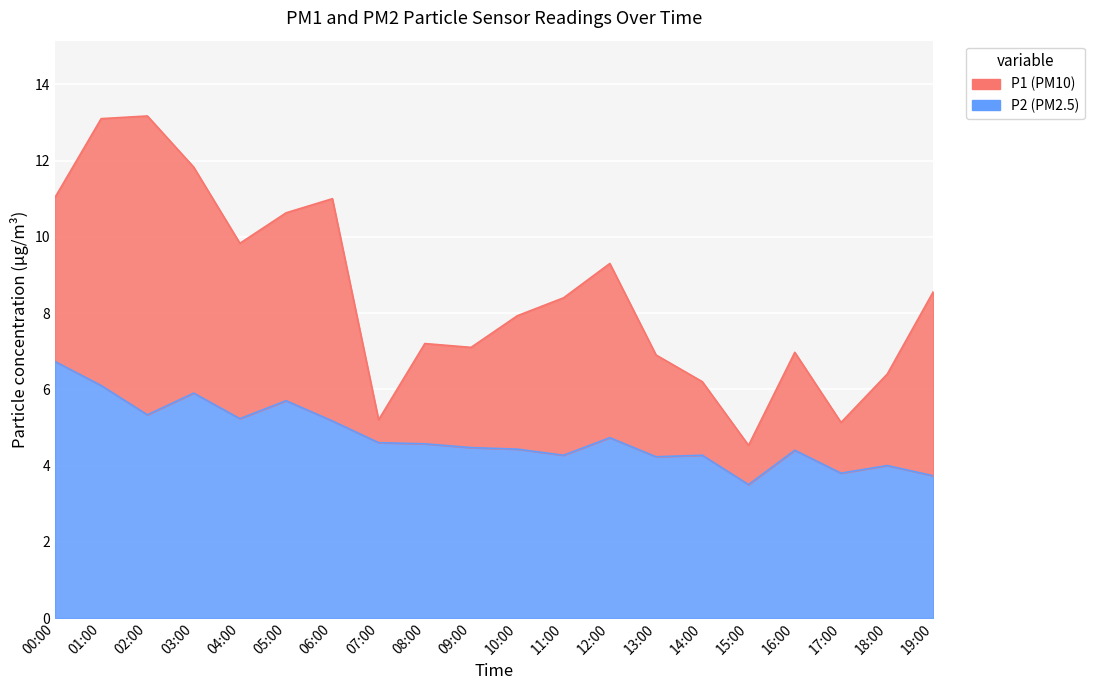

Which category has the highest value in the P1 series?

02:00